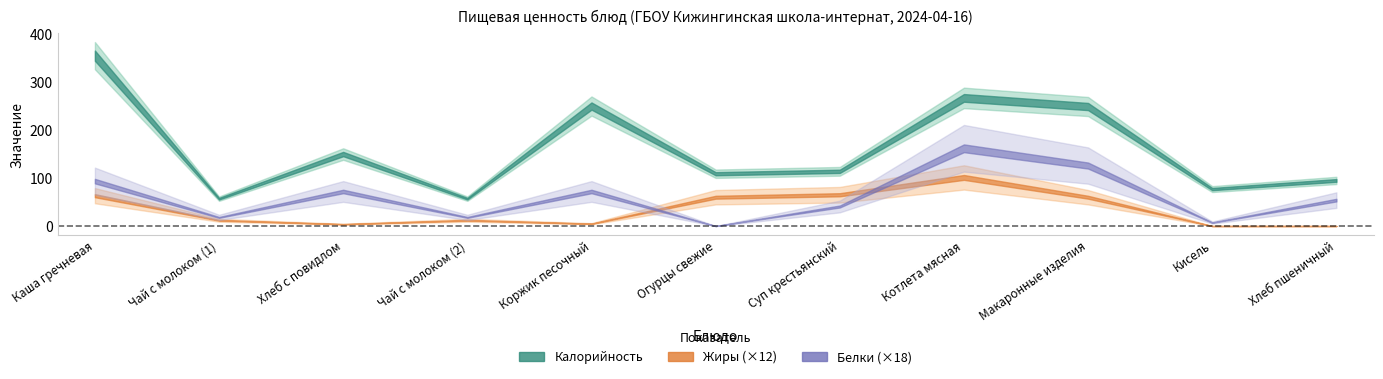

How many lines are shown in the chart?

3